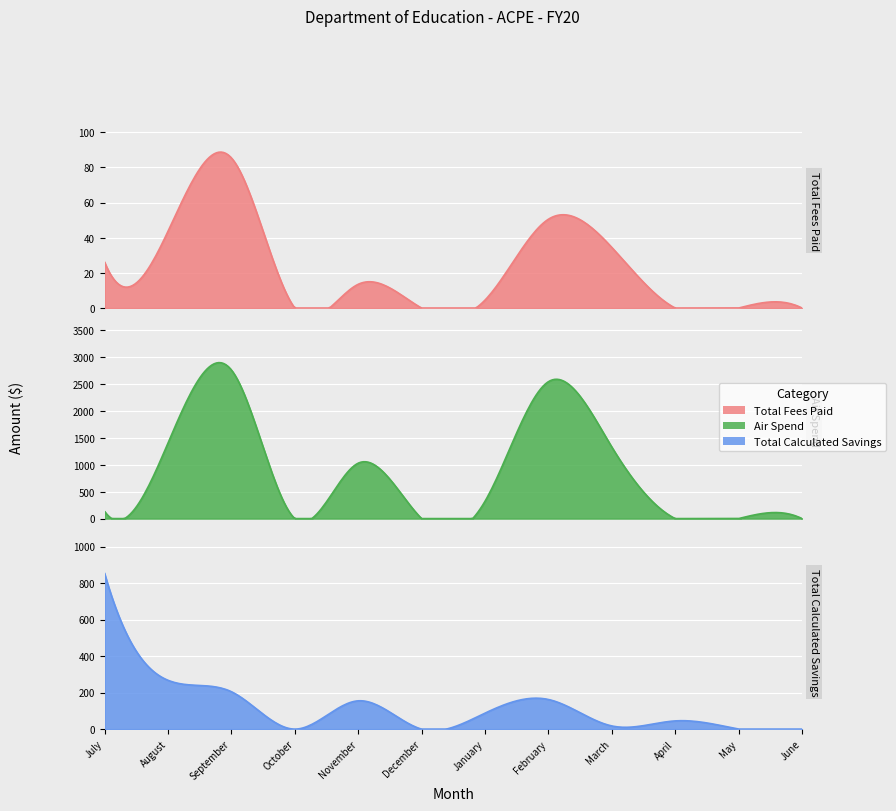

What is the label of the 8th point from the left?

February